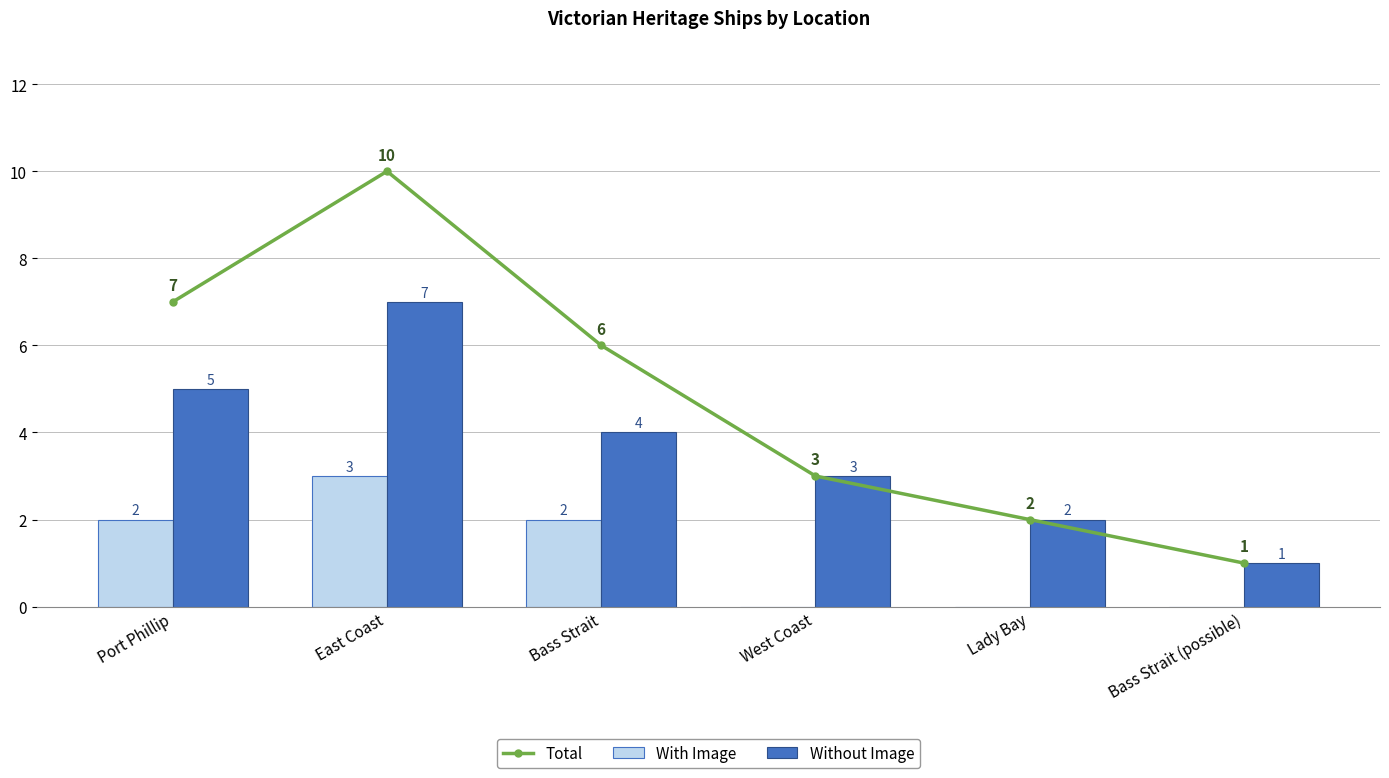

Is it true that Total equals 2 at West Coast?

False